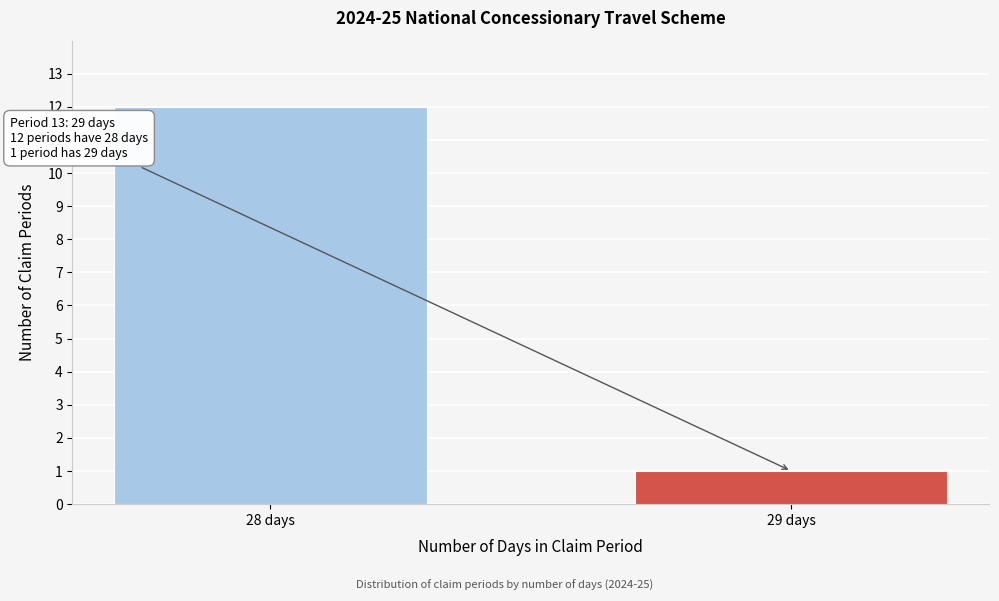

Reading left to right, list all the values displayed in this chart.

28 days=12	29 days=1